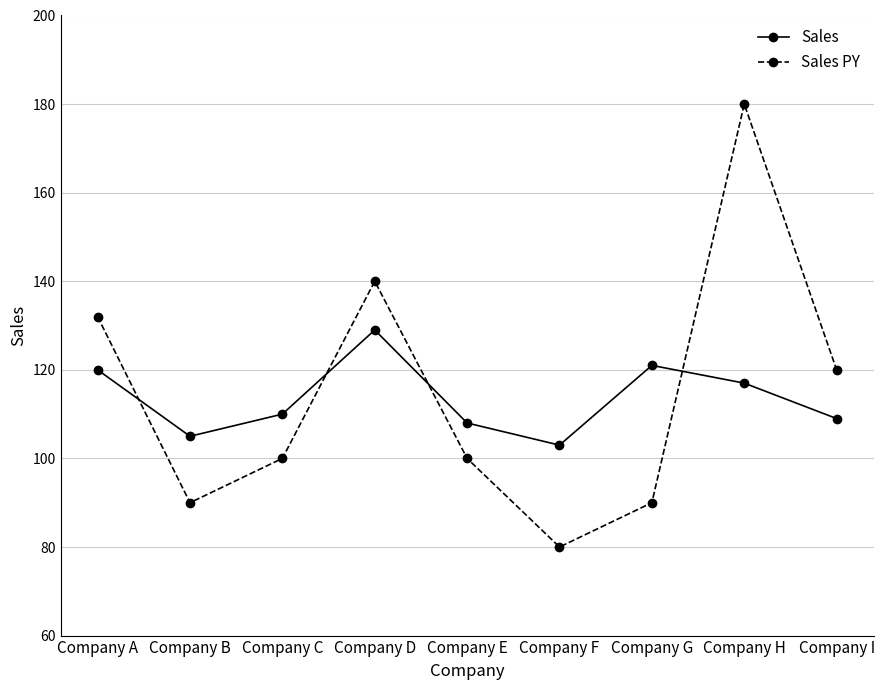

Reading right to left, extract all data points from this chart.

Sales: Company I=109	Company H=117	Company G=121	Company F=103	Company E=108	Company D=129	Company C=110	Company B=105	Company A=120
Sales PY: Company I=120	Company H=180	Company G=90	Company F=80	Company E=100	Company D=140	Company C=100	Company B=90	Company A=132